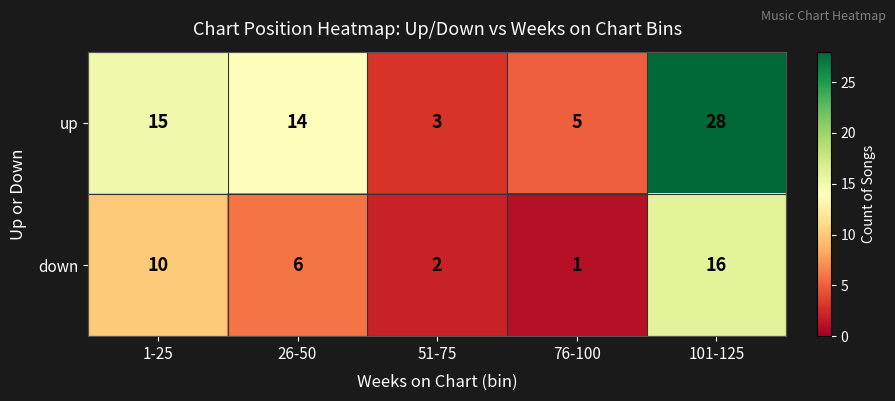

What is the spread (max minus min) of values at 26-50?

8